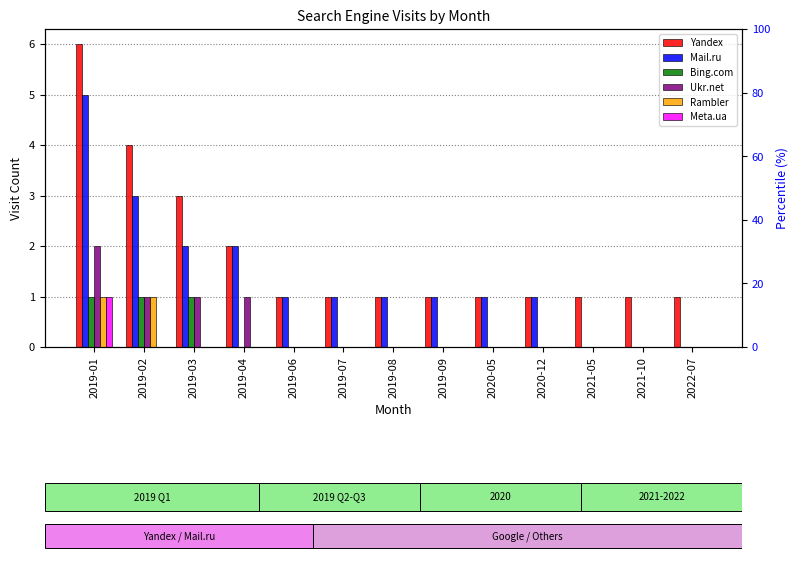

How many values in Meta.ua are above zero?

1